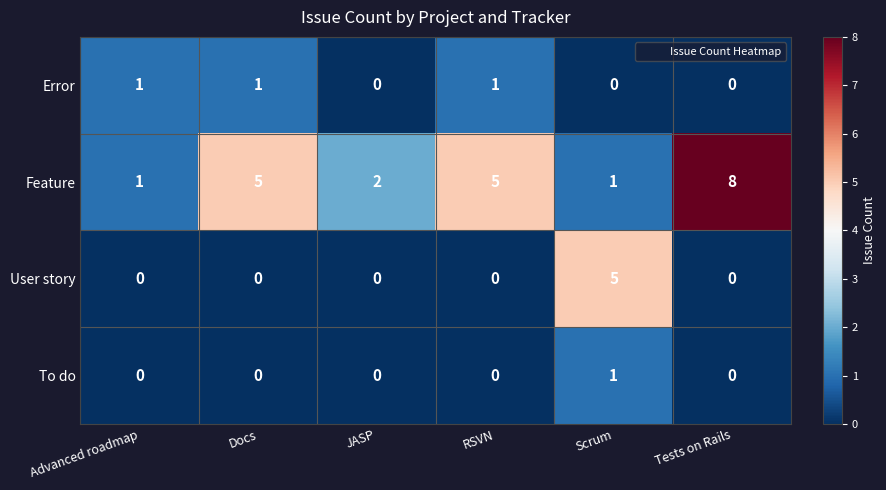

At how many categories does at least one series exceed 3?

4